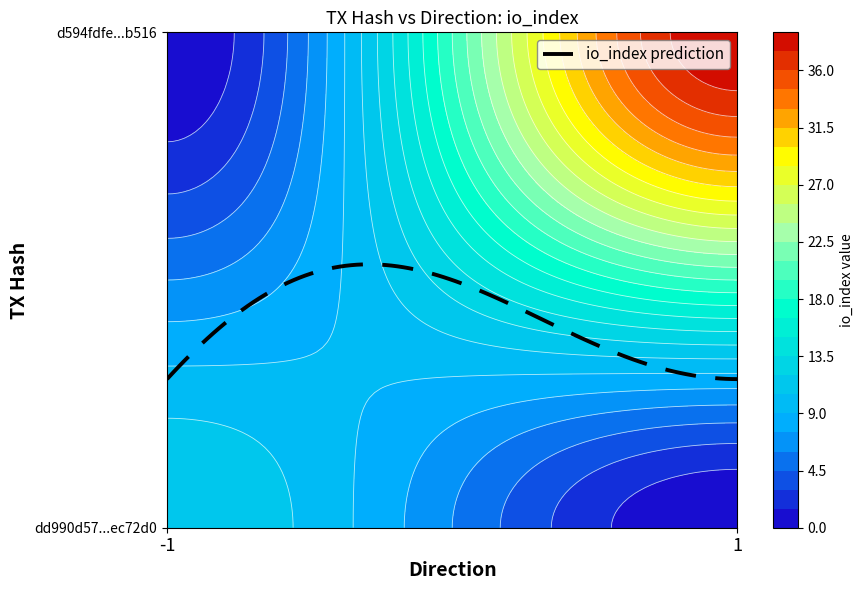

The value of dd990d57fd79a81d0d3dd2be628fdbcceec72d0 at direction is -1. True or false?

False